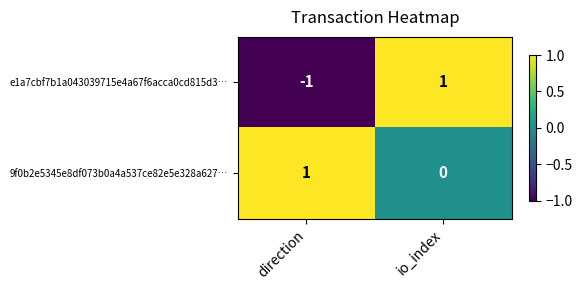

The 9f0b2e5345e8df073b0a4a537ce82e5e328a627… series shows 1 at io_index. True or false?

False